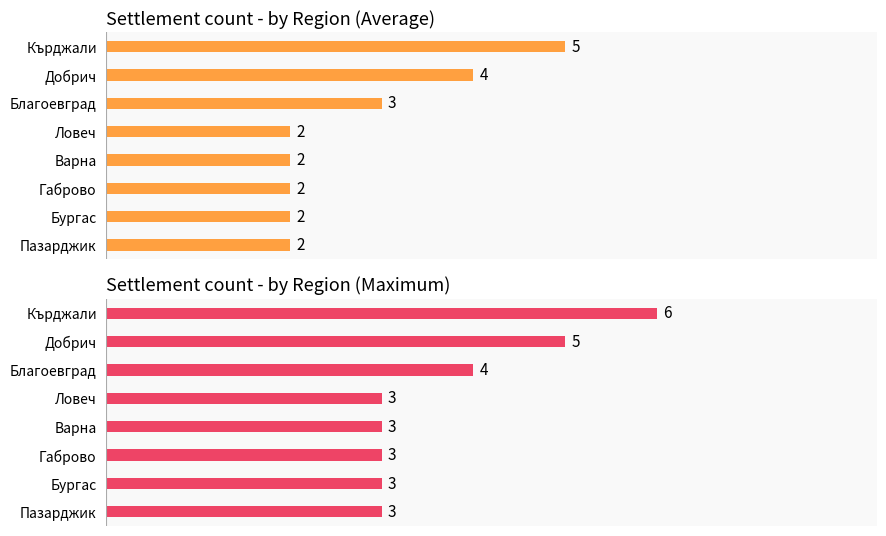

Is it true that Settlement count - by Region (Average) equals 2 at 2?

False